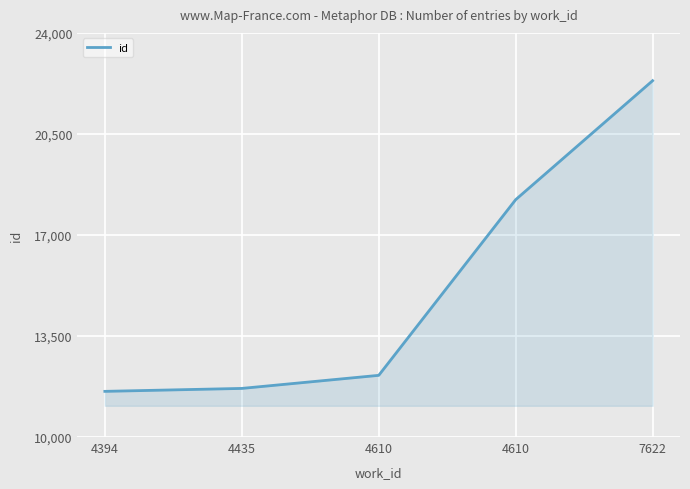

How many distinct data groups are displayed?

1